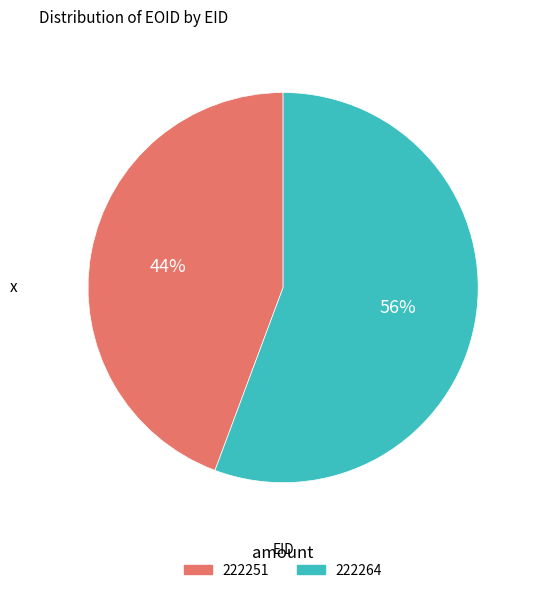

Does 222264 account for over 50% of the chart?

Yes